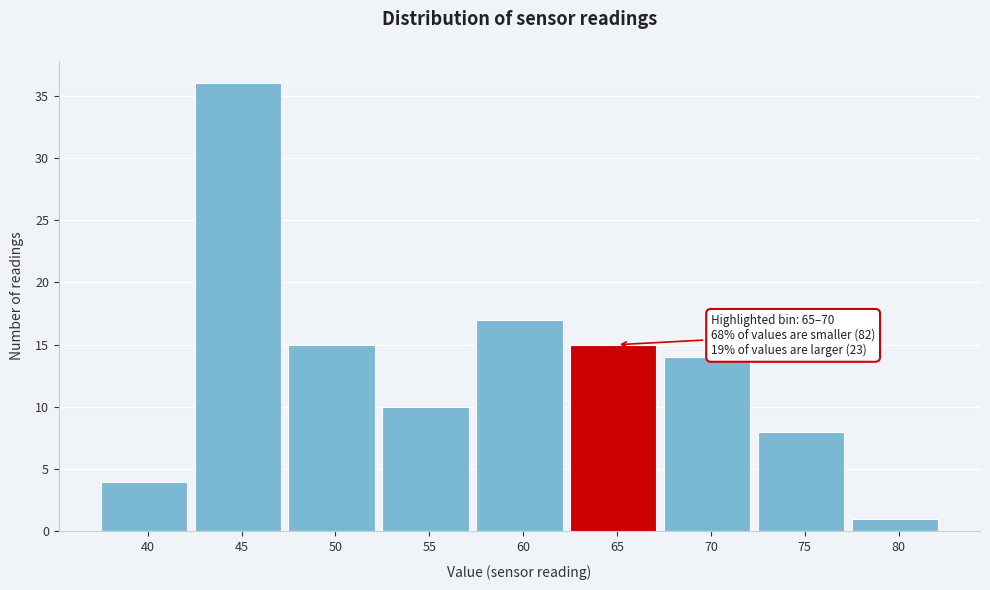

Reading left to right, what are all the values shown in this chart?

4	36	15	10	17	15	14	8	1